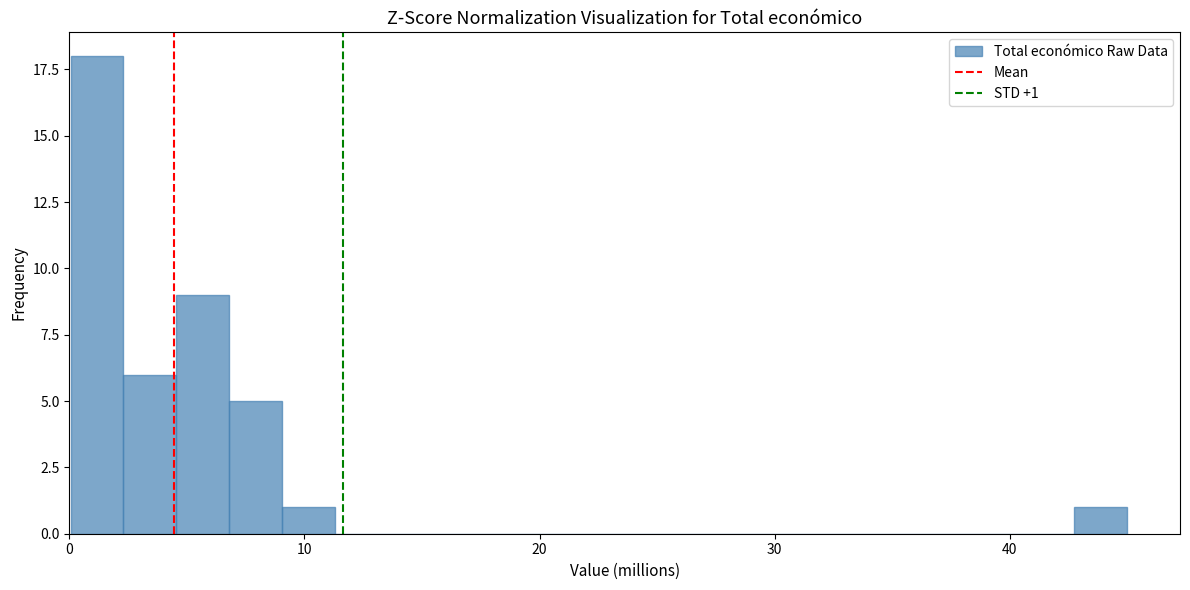

Read against the x-axis, roughly where is the centre of the tallest bar?

1